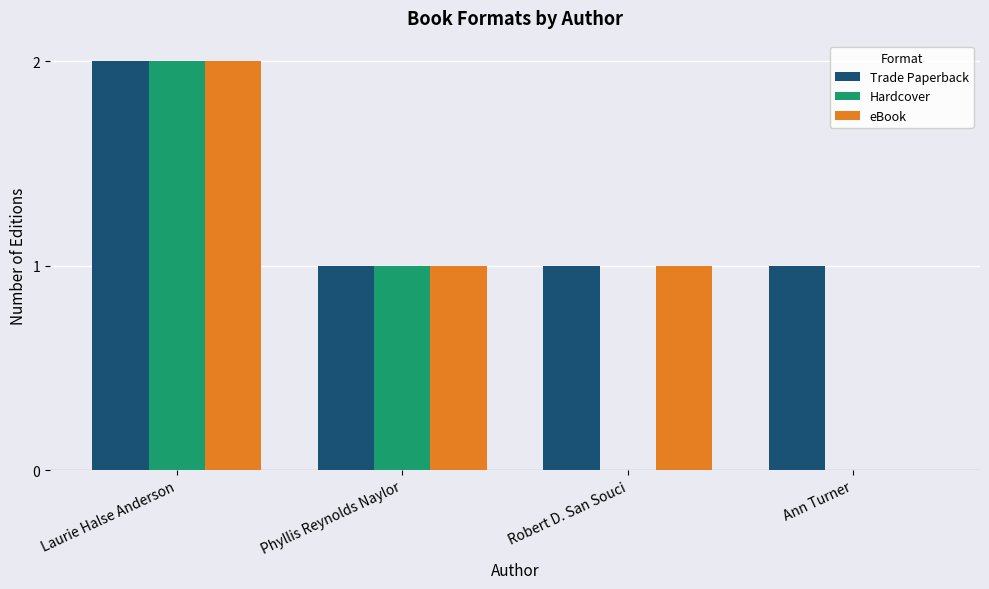

At which label does Hardcover reach its peak?

Laurie Halse Anderson